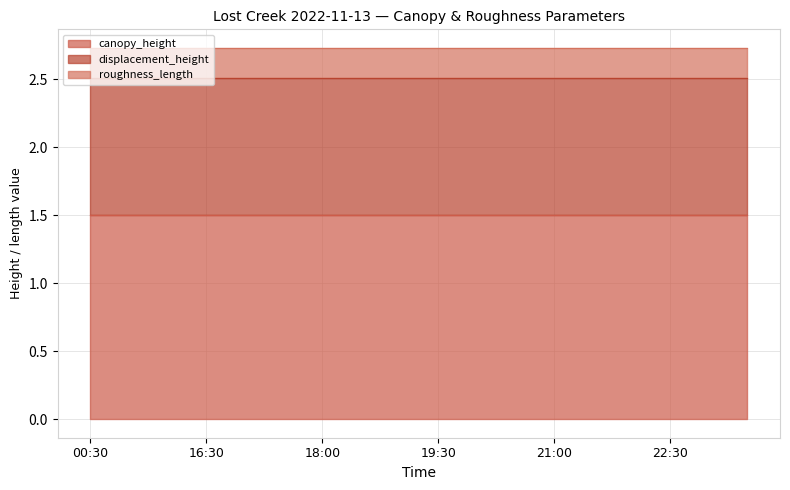

True or false: canopy_height and displacement_height cross at least once.

False